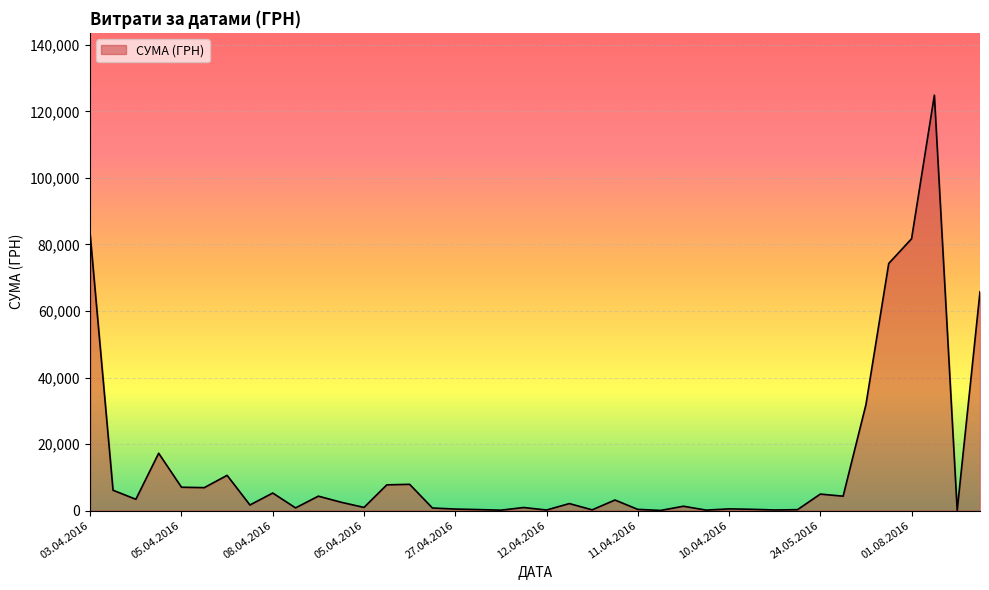

What is the sum of all values?

564444.3